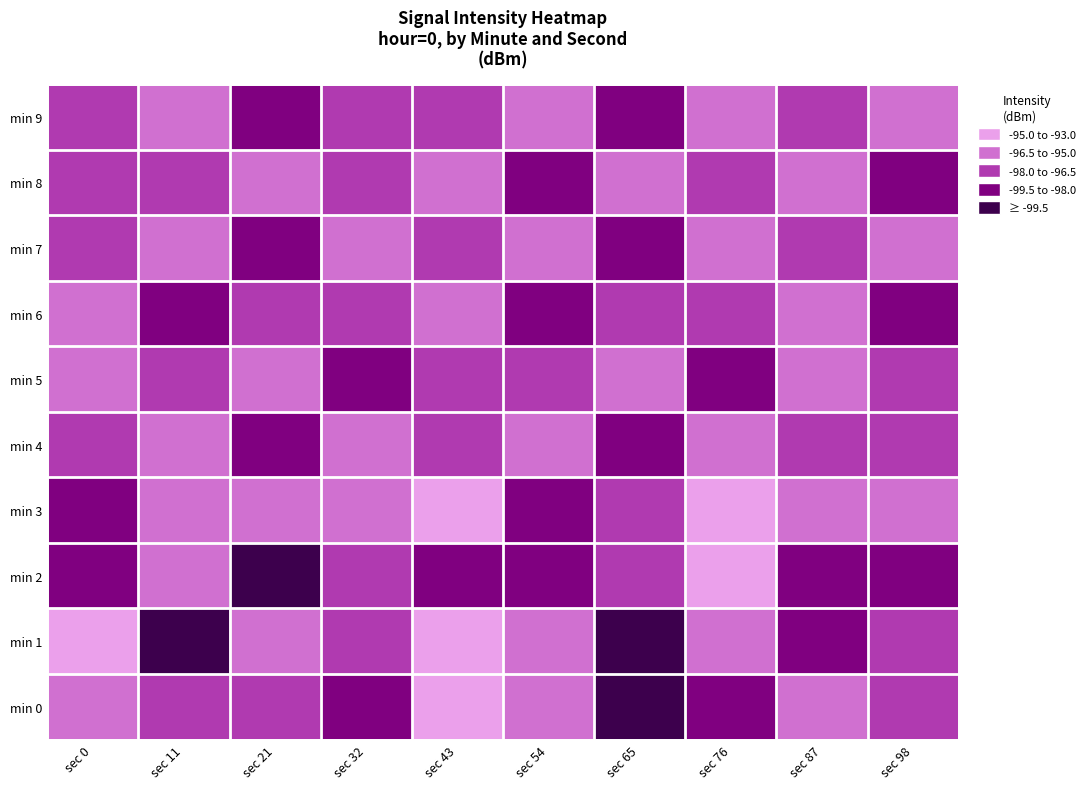

What is the total value across all series at sec 0?

-967.5